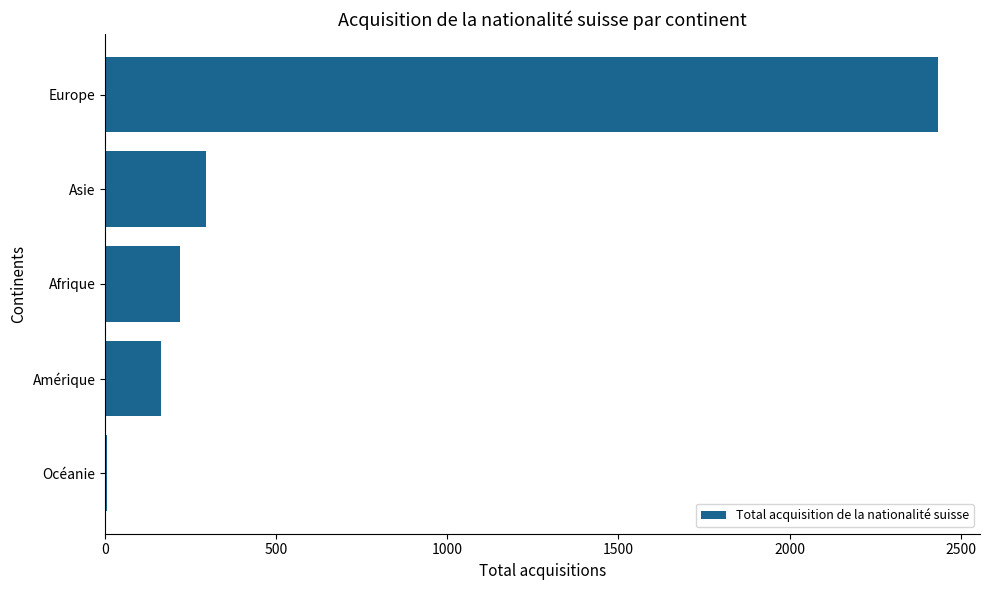

True or false: the data shows 217 at Afrique.

True